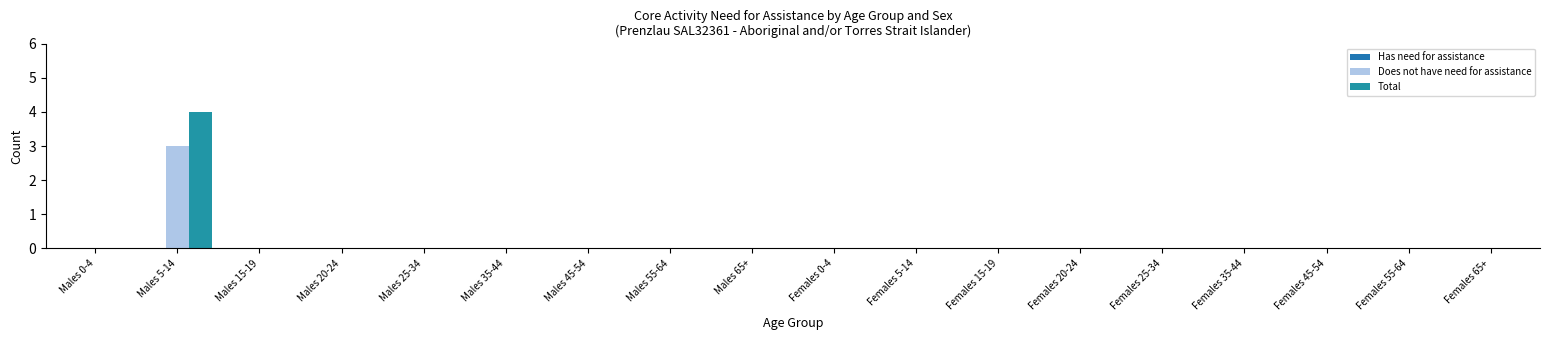

Which series has the largest total across all categories?

Total